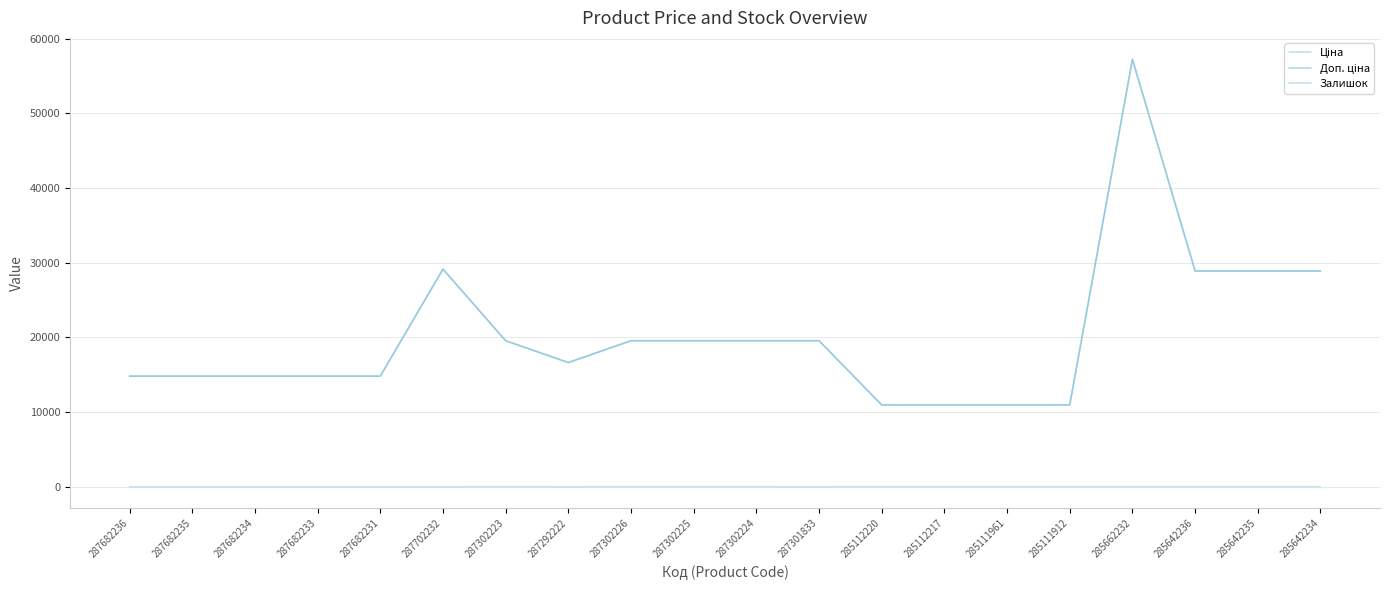

True or false: Ціна and Доп. ціна cross at least once.

False